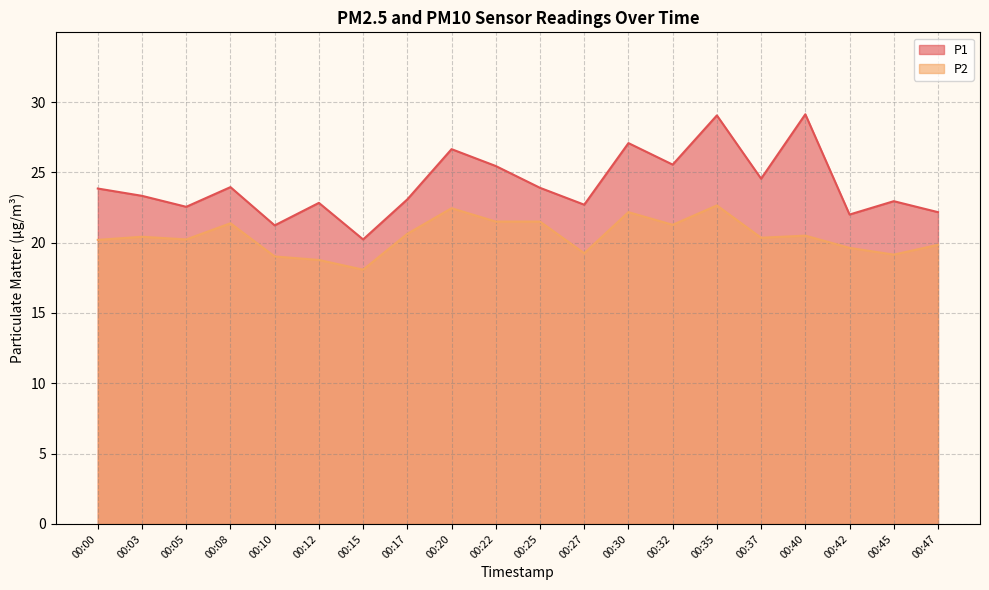

Between 00:25 and 00:40, which is larger?

00:40